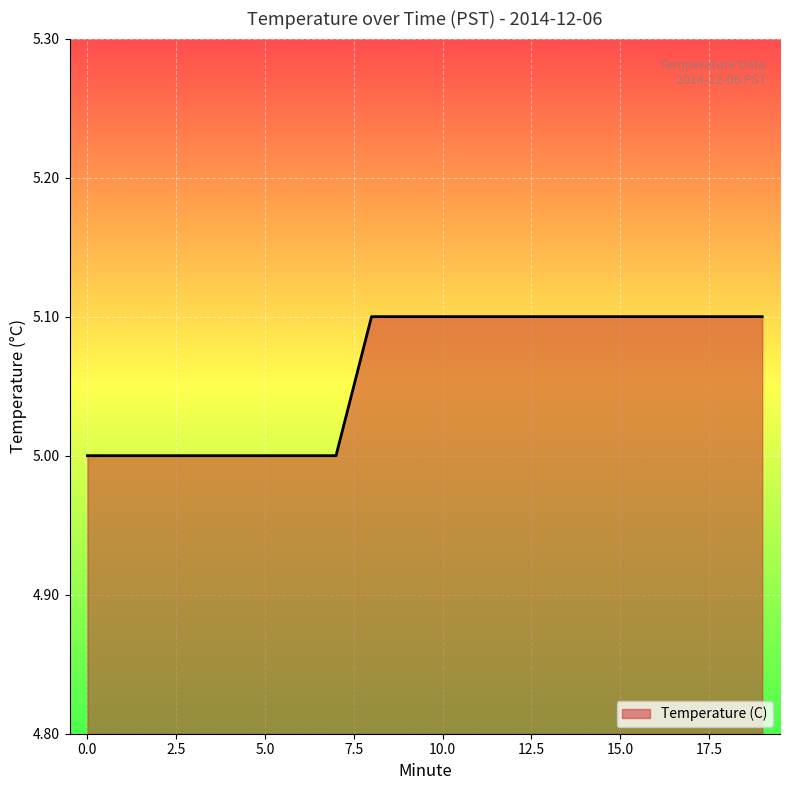

What is the minimum value shown in the chart?

5.0